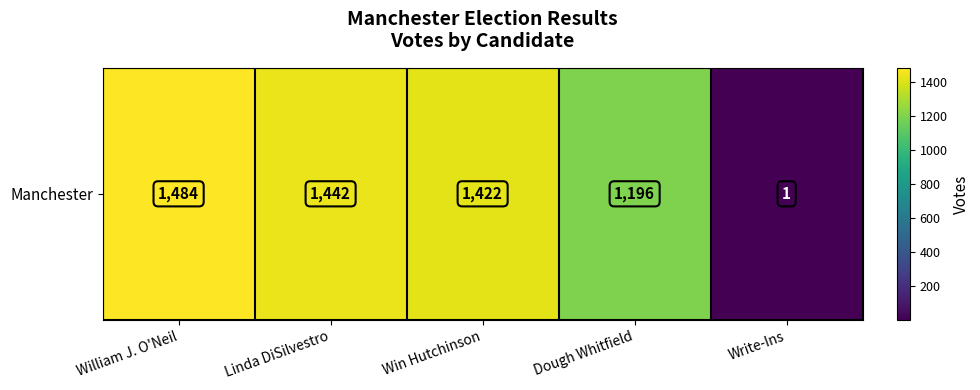

Is it true that the value at Win Hutchinson is 1422?

True